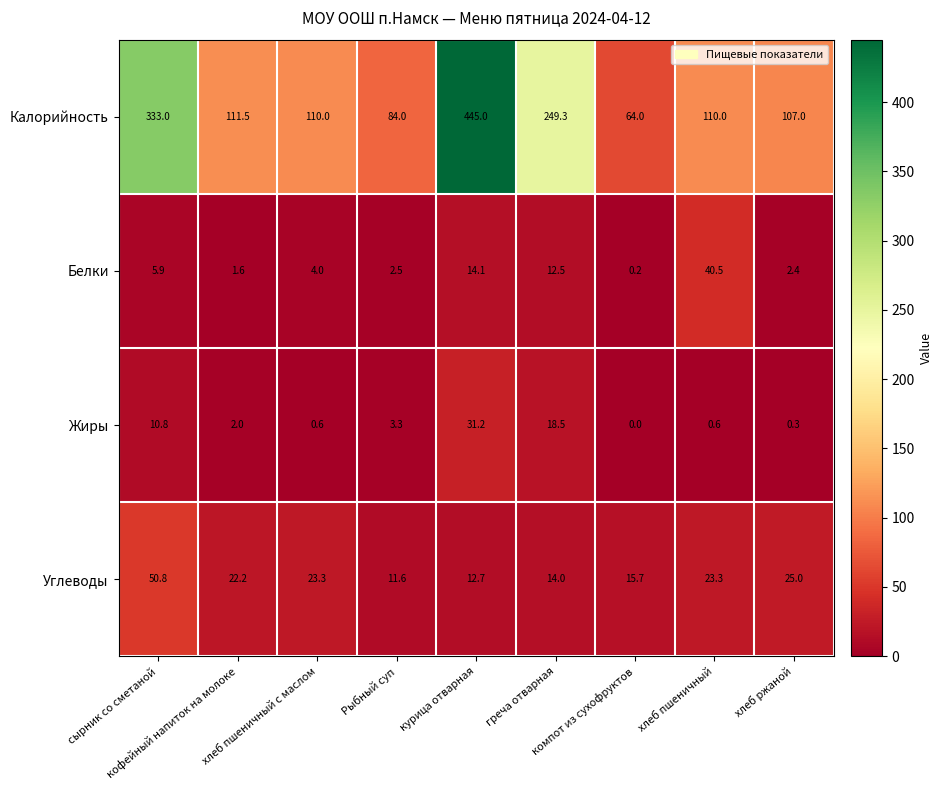

Which series has the largest total across all categories?

Калорийность